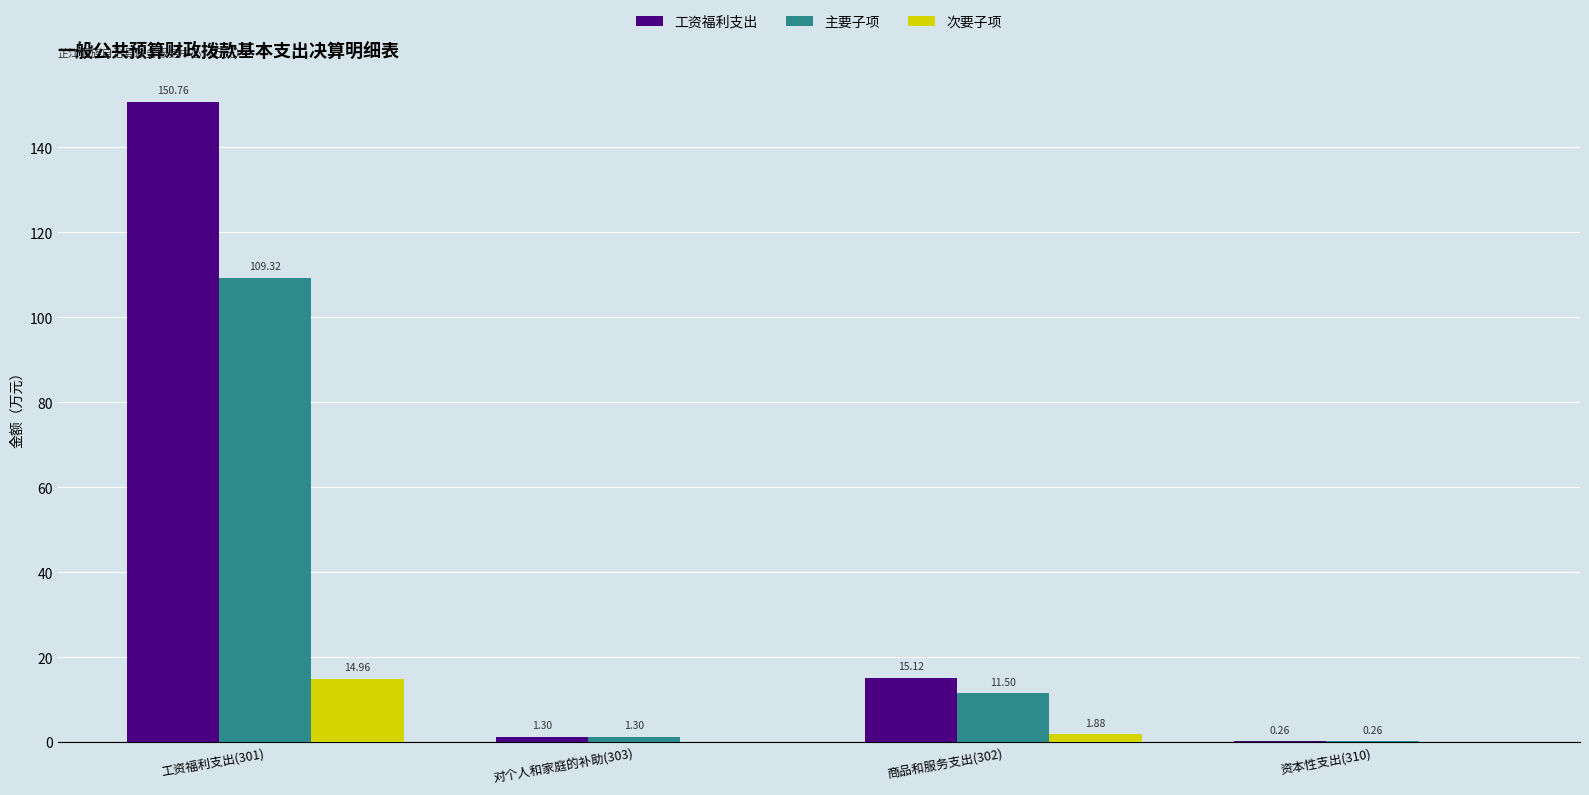

At which category is the sum across all series the highest?

工资福利支出(301)